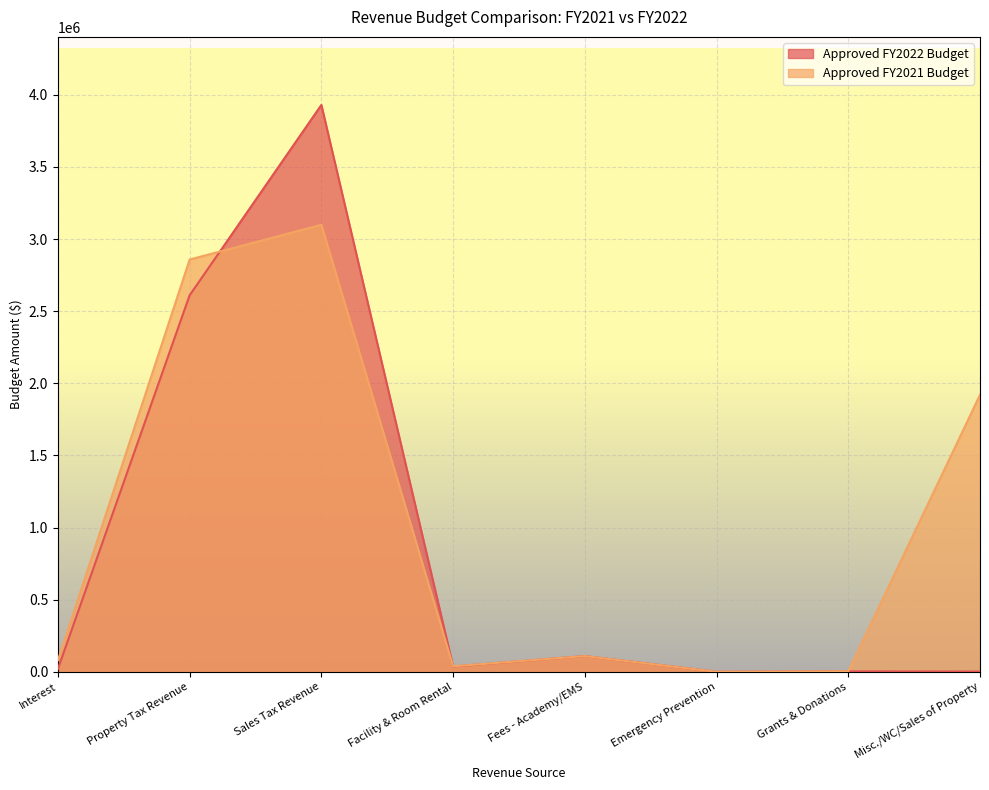

Reading left to right, what are all the values shown in this chart?

Approved FY2022 Budget: Interest=20000.0	Property Tax Revenue=2610321.1	Sales Tax Revenue=3930055.4	Facility & Room Rental=36500.0	Fees - Academy/EMS=108750.0	Emergency Prevention=0.0	Grants & Donations=3000.0	Misc./WC/Sales of Property=1600.0
Approved FY2021 Budget: Interest=80000.0	Property Tax Revenue=2858101.0	Sales Tax Revenue=3099053.0	Facility & Room Rental=38000.0	Fees - Academy/EMS=108750.0	Emergency Prevention=0.0	Grants & Donations=3500.0	Misc./WC/Sales of Property=1920500.0